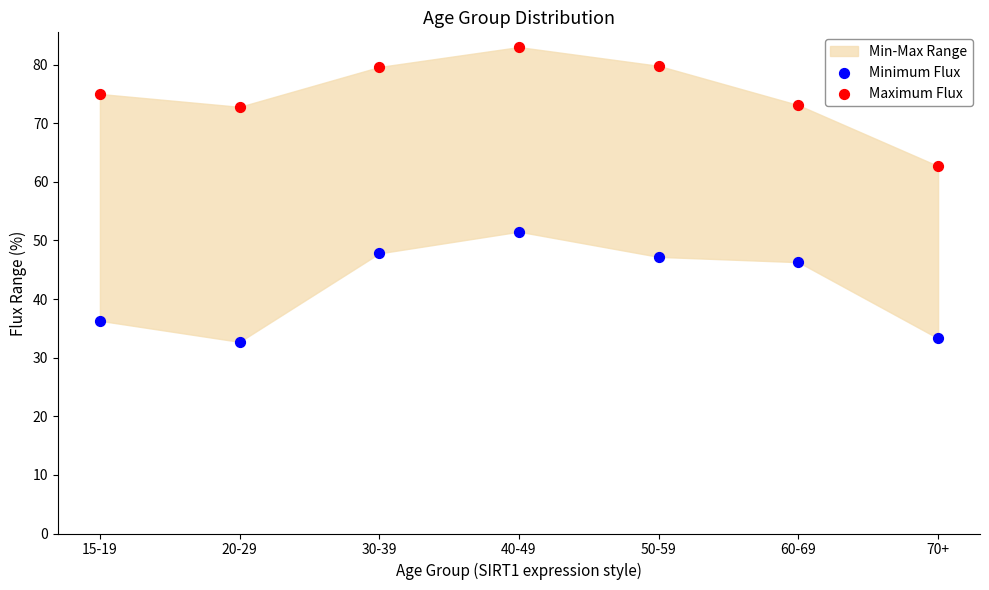

In the Minimum Flux series, what Y value is closest to 42?

46.3